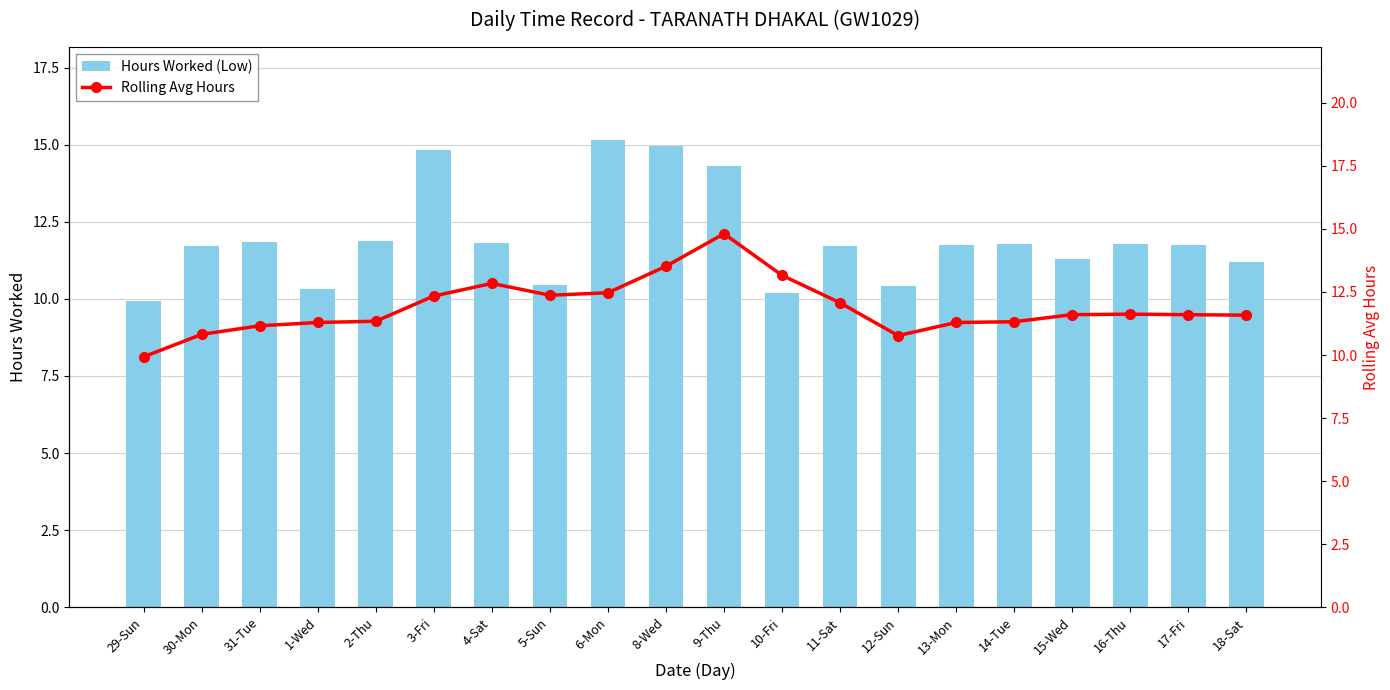

Where does the Hours Worked (Low) series first go above 11?

30-Mon